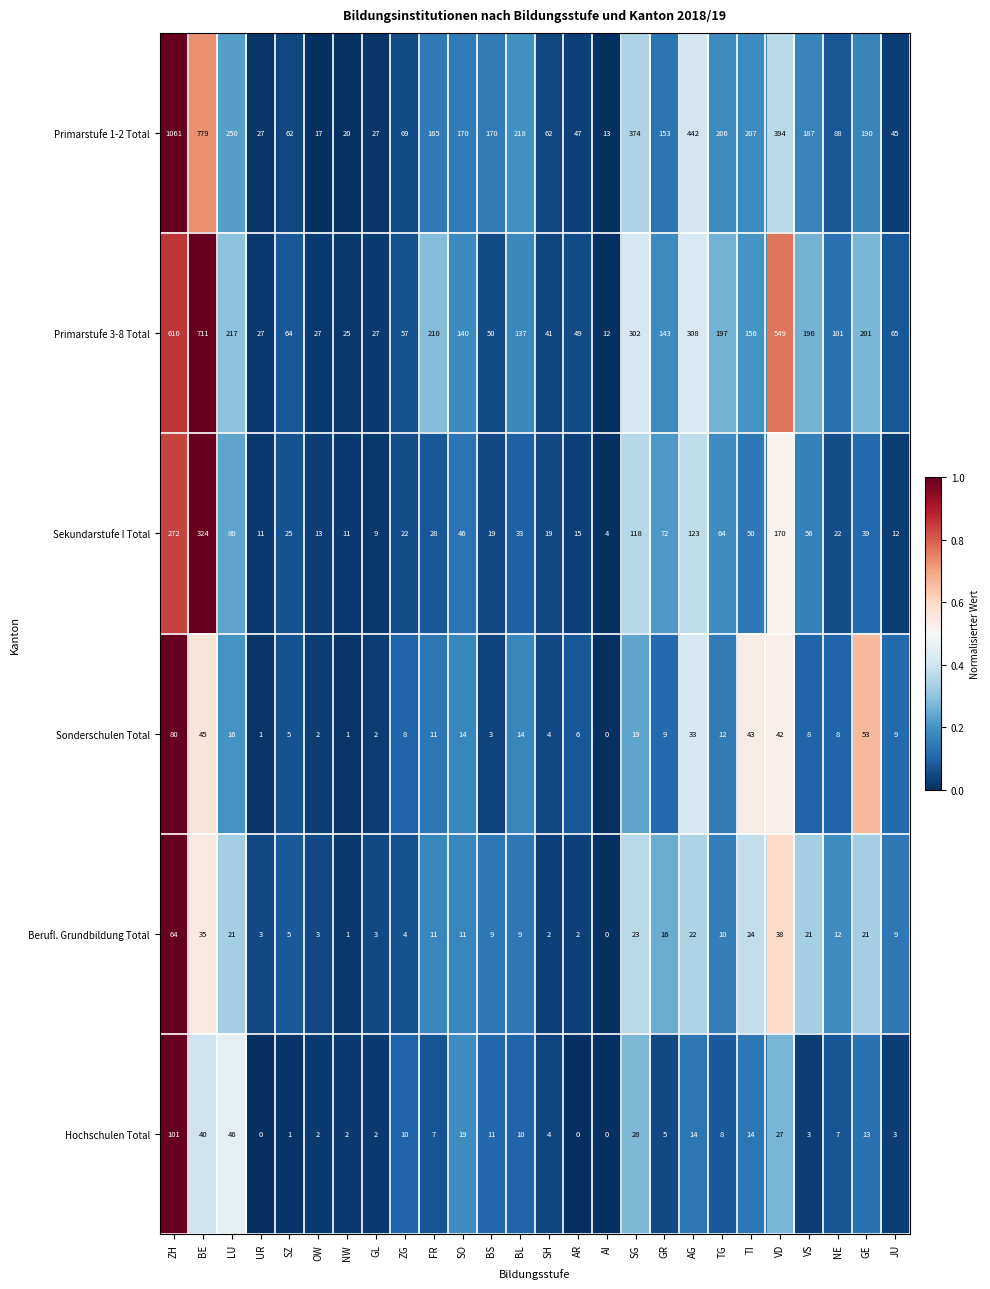

The Sonderschulen Total series shows 18 at AG. True or false?

False